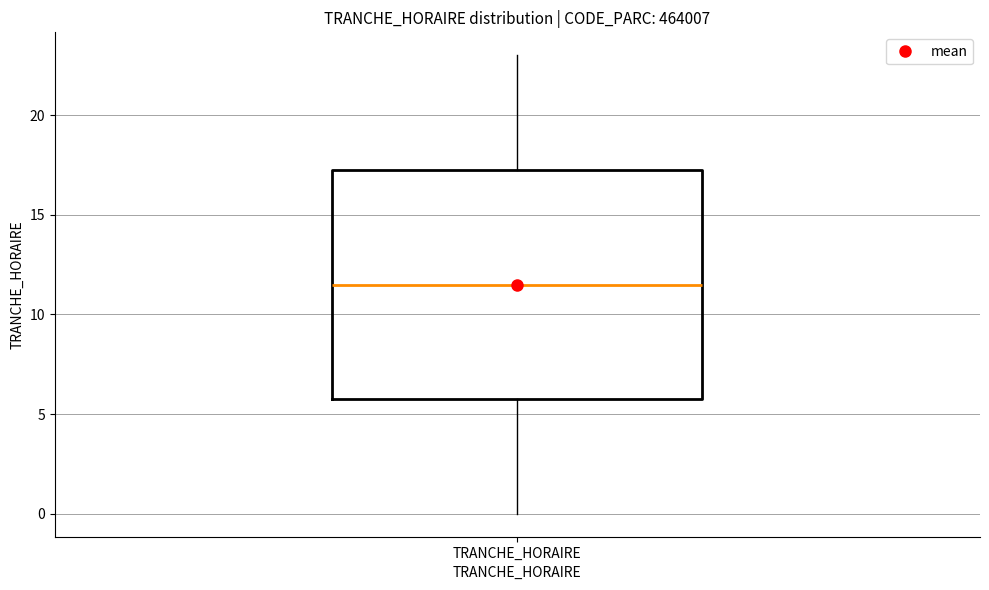

Read this box plot against the y-axis: the position of the median line, the range covered by the box, and the ends of both whiskers. The values are not printed on the chart, so give them approximately, as read against the axis.

median 11.5, box 6.0 to 17.5, whiskers 0.0 to 23.0